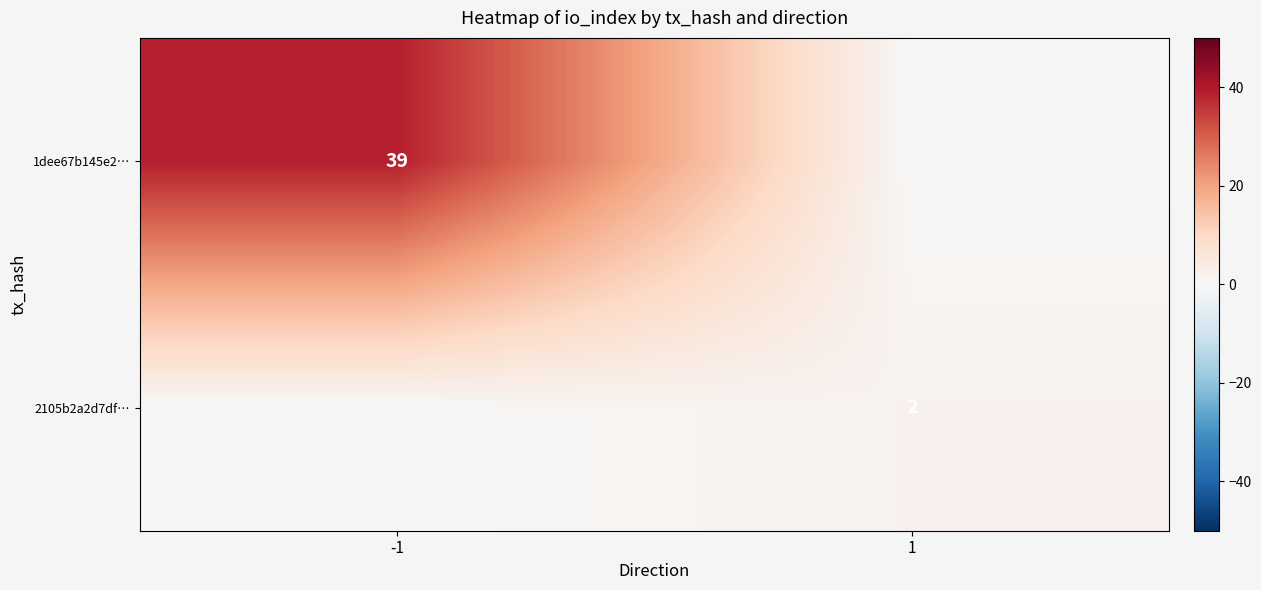

At how many categories does at least one series exceed 33?

1